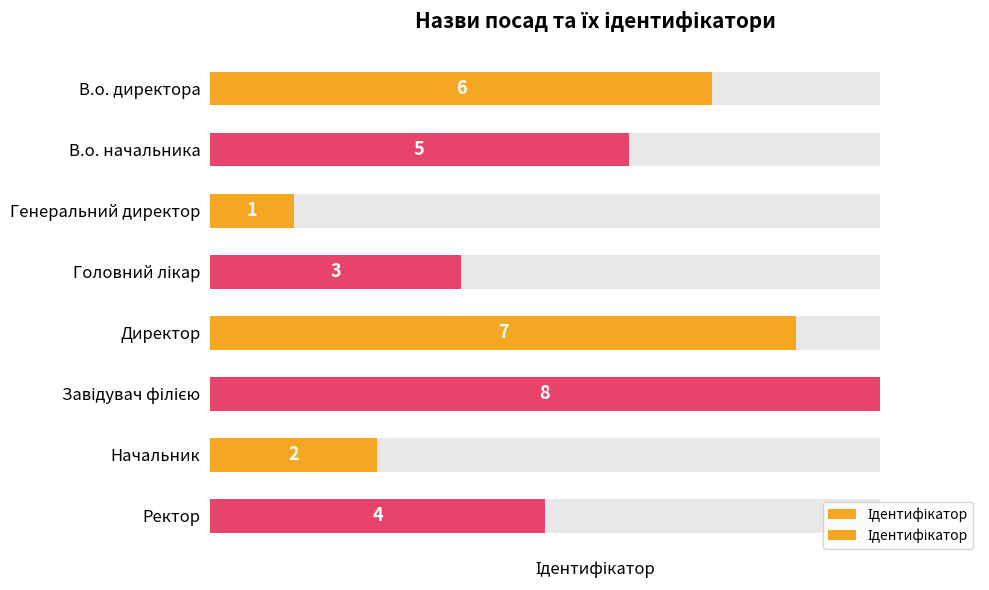

Is it true that the value at Генеральний директор is 1?

False